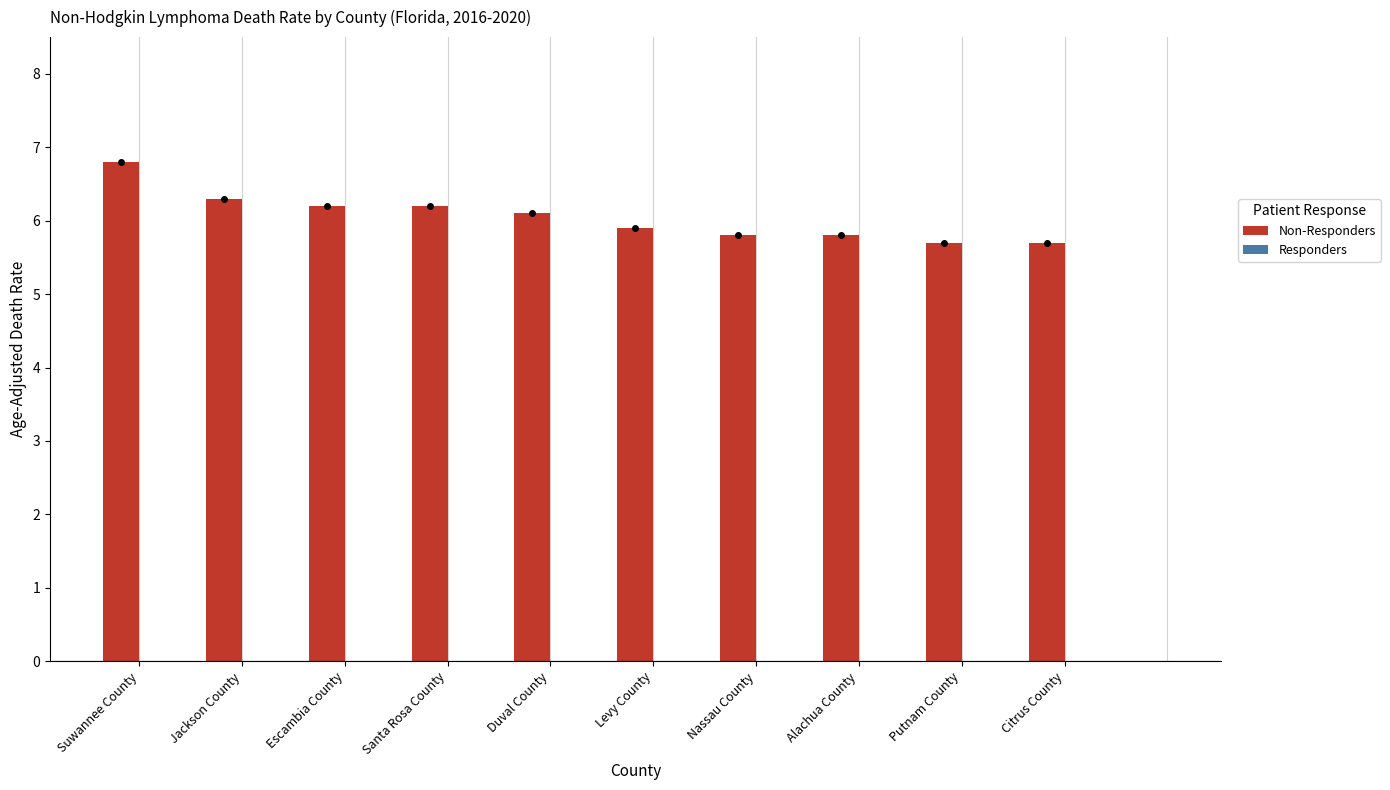

True or false: the data shows 1.3 at Escambia County.

False